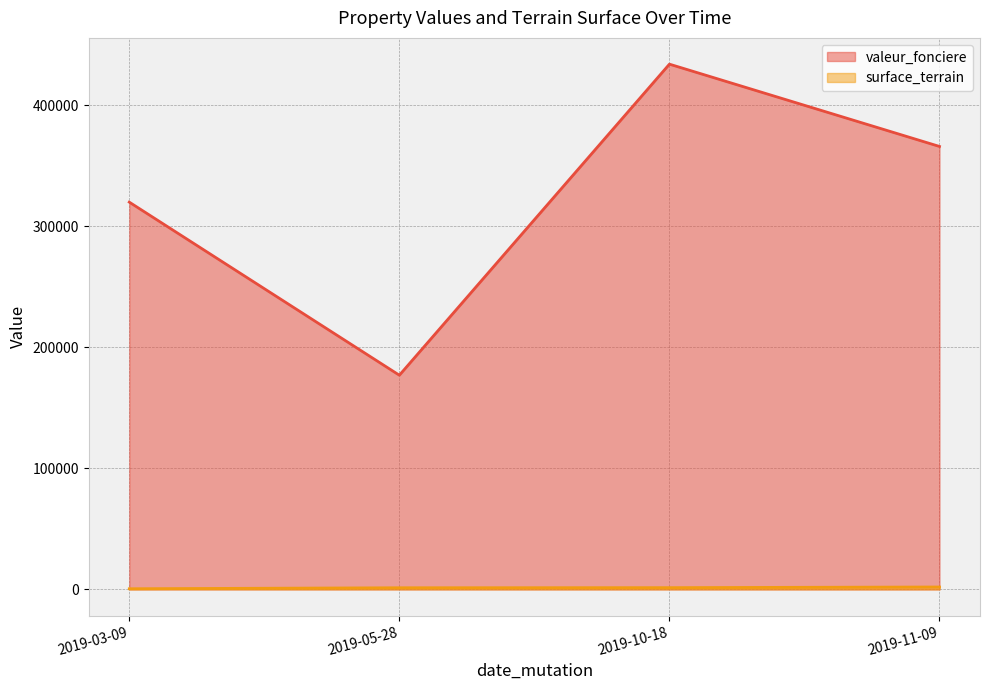

Which series changed the most between 2019-10-18 and 2019-11-09?

valeur_fonciere